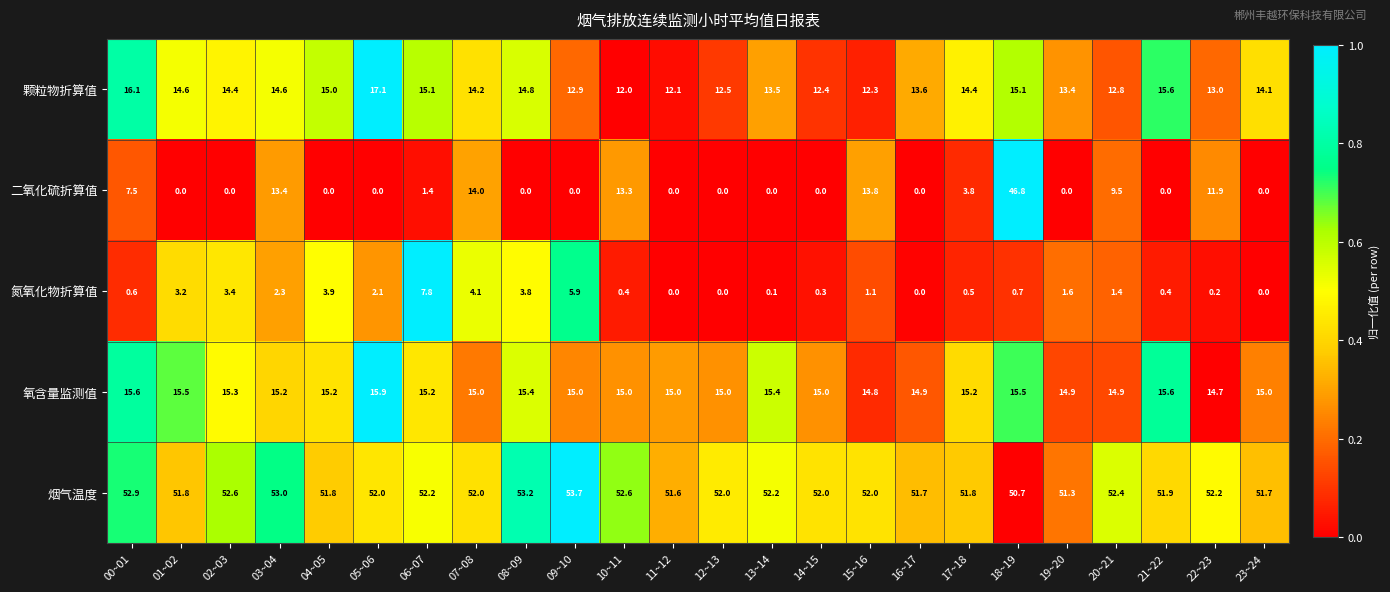

List the series in order of their peak value, lowest first.

氮氧化物折算值, 氧含量监测值, 颗粒物折算值, 二氧化硫折算值, 烟气温度